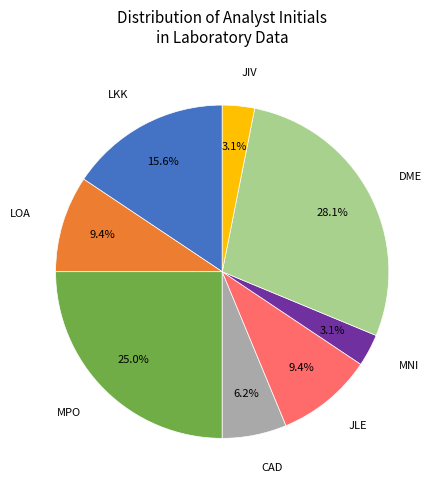

Count the number of slices in the pie.

8